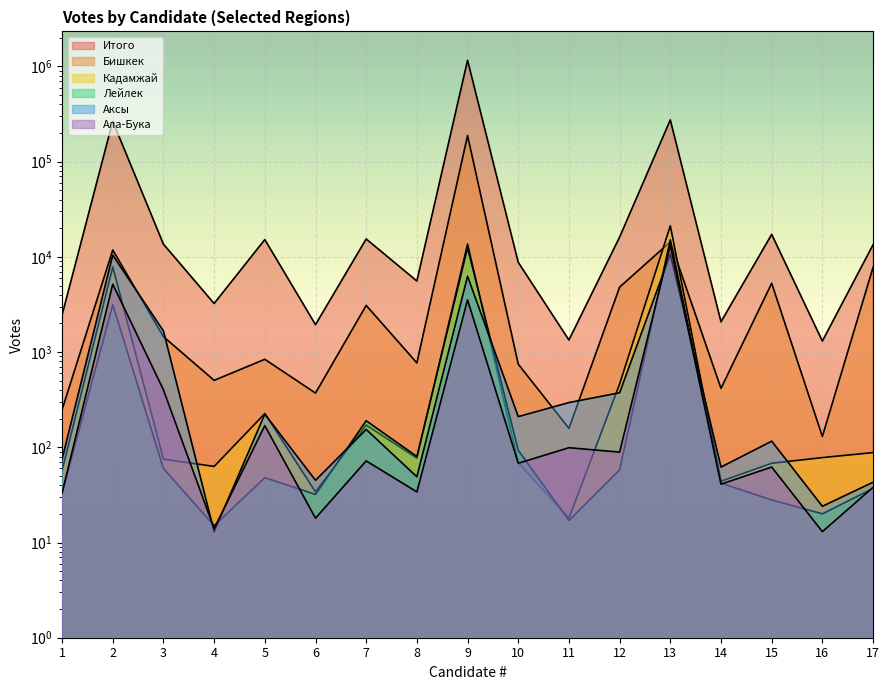

Where do Ала-Бука and Аксы first cross each other?

3 and 4